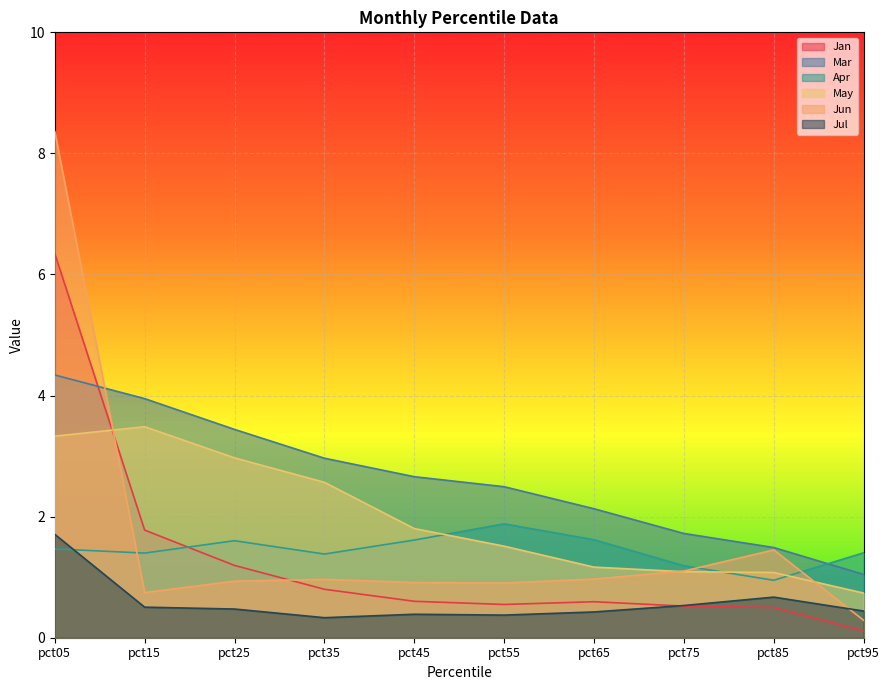

Rank the series at pct45 from highest to lowest value.

Mar, May, Apr, Jun, Jan, Jul